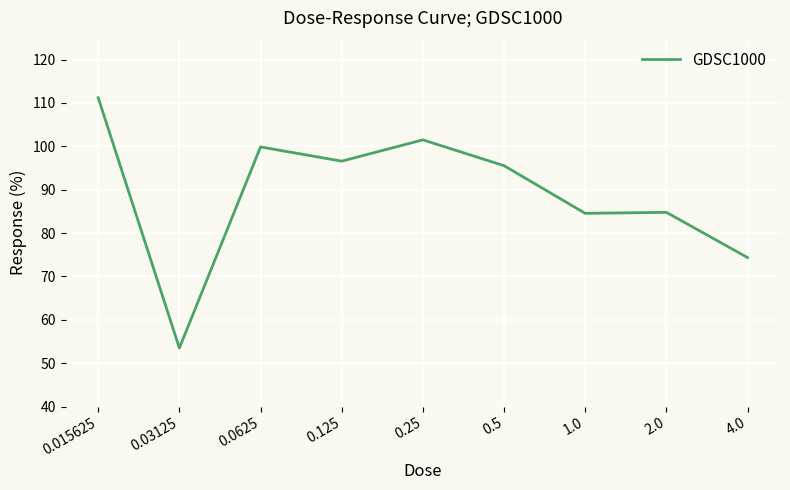

What is the greatest value displayed?

111.2